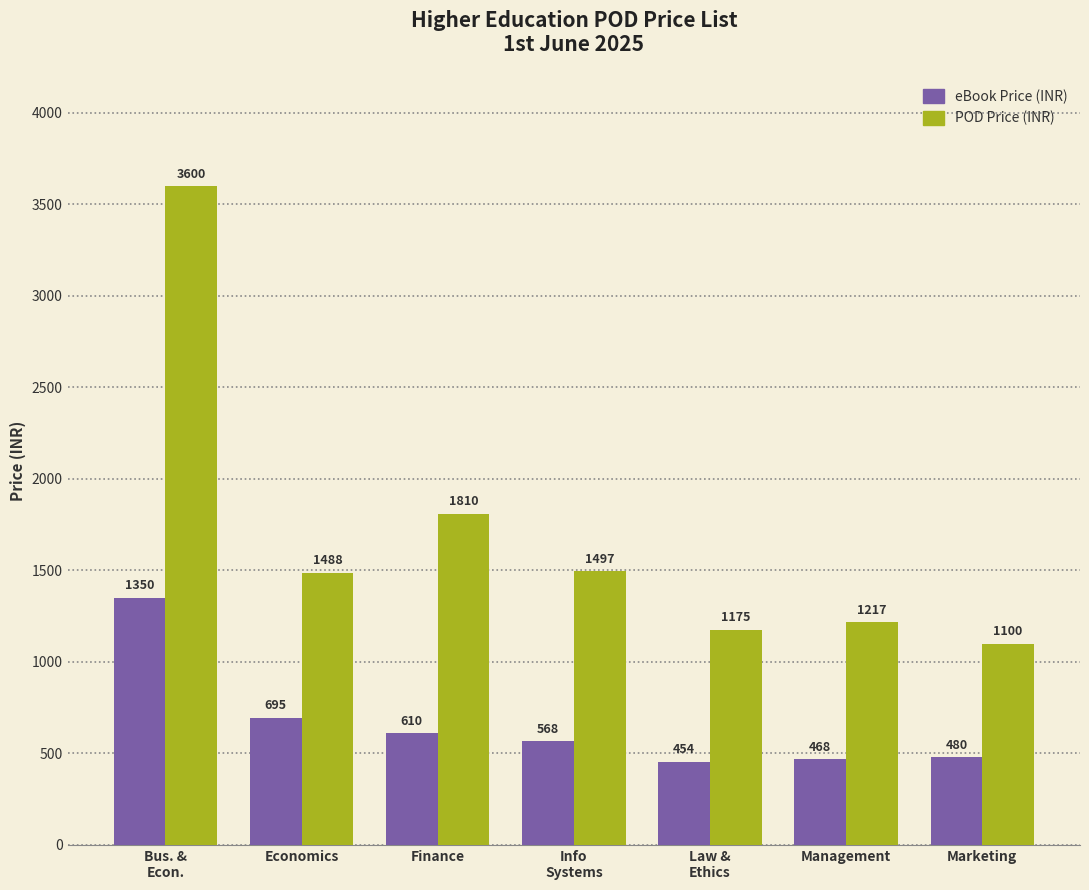

At which category does the chart reach its minimum across all series?

Law &
Ethics